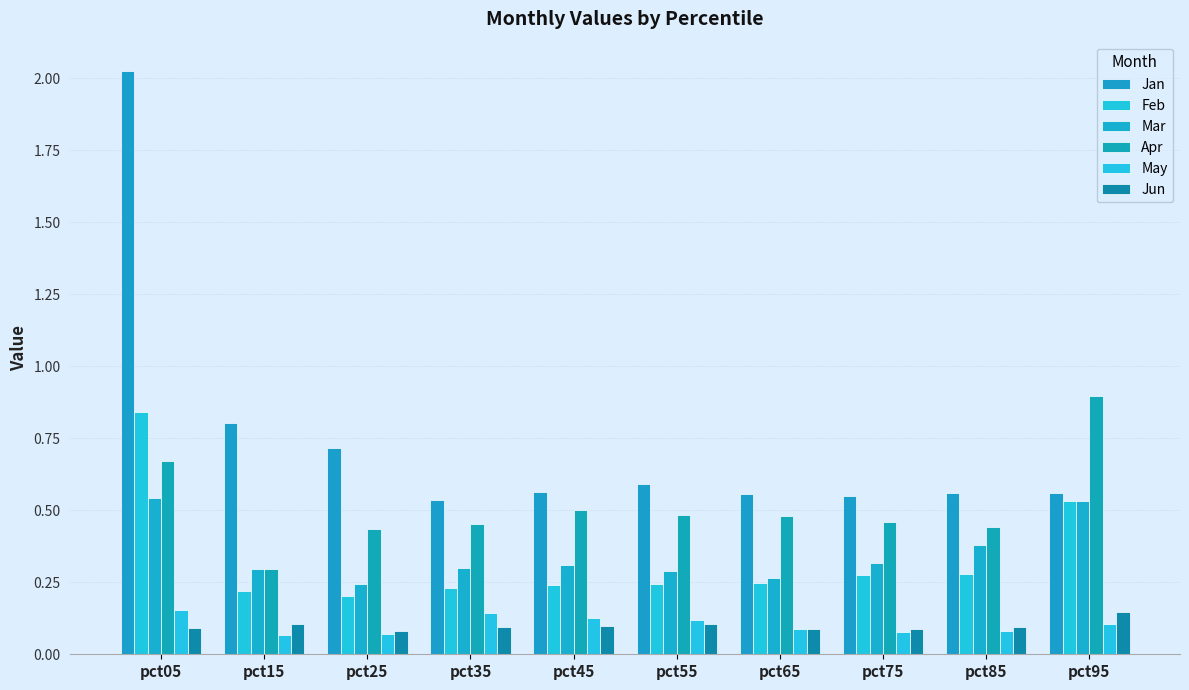

Which series has the largest total across all categories?

Jan